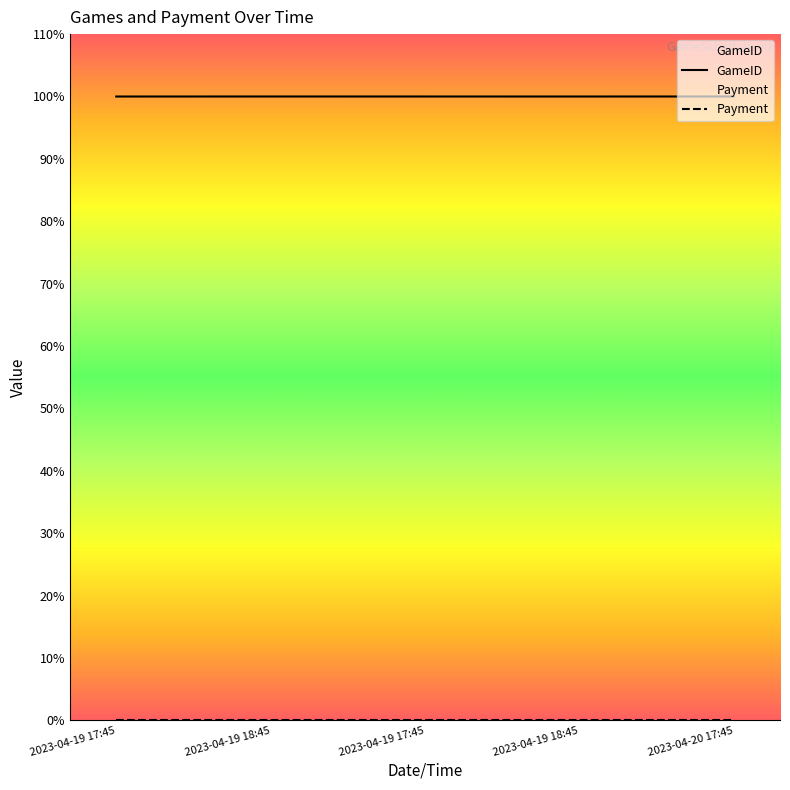

What is the label of the 5th point from the right?

2023-04-19 17:45